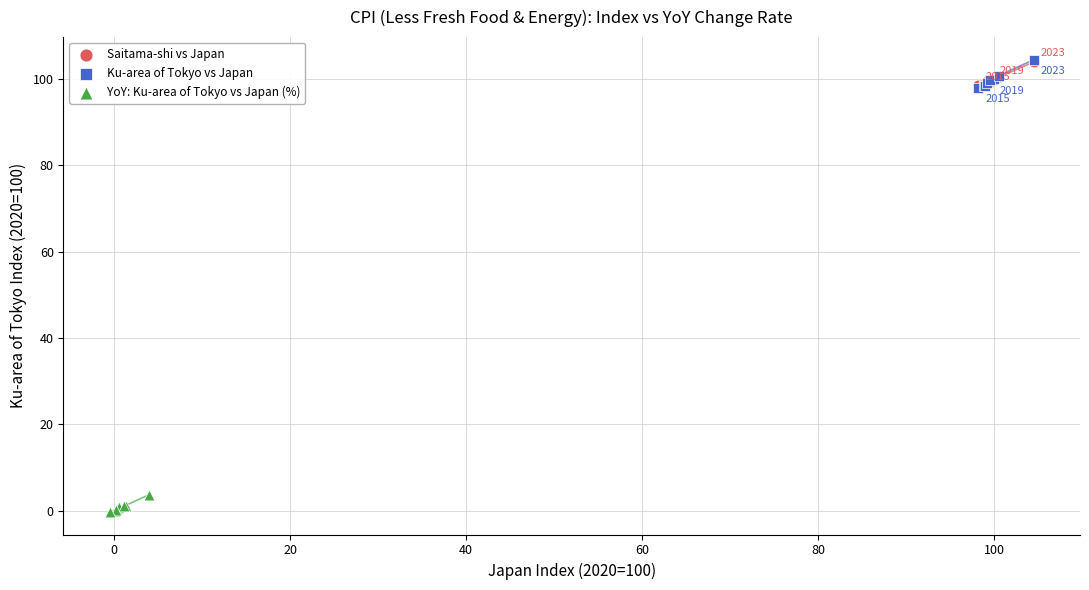

Which series contains the lowest Y value?

YoY: Ku-area of Tokyo vs Japan (%)